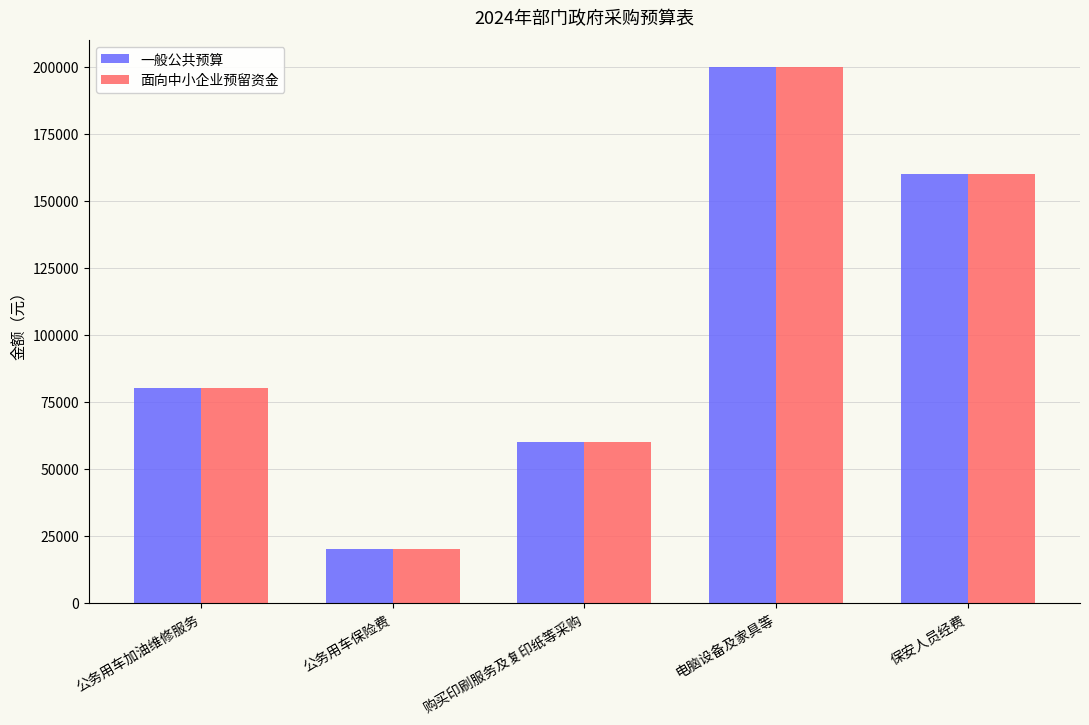

What are all the series names shown in the legend?

一般公共预算, 面向中小企业预留资金